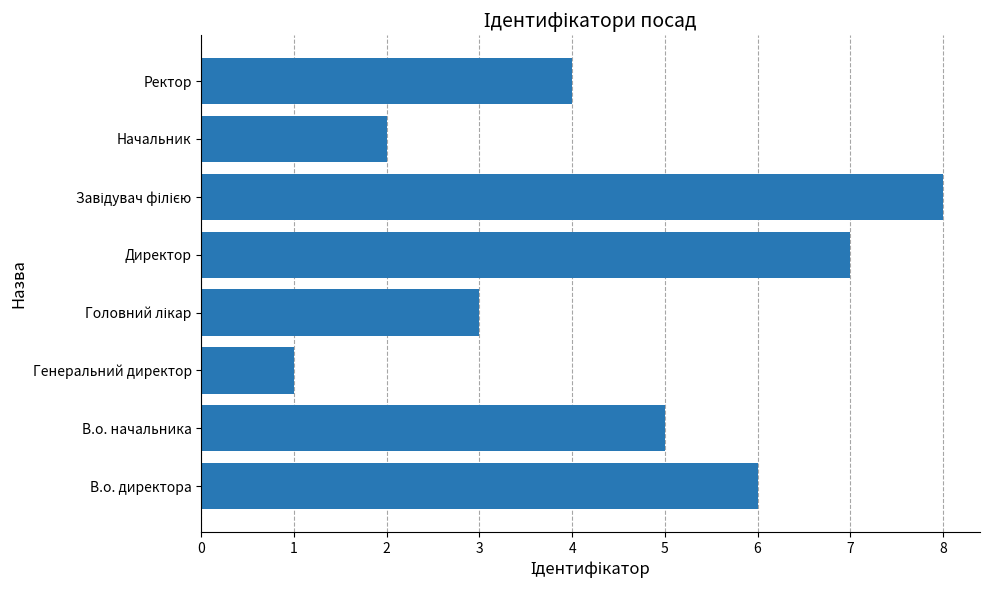

Reading top to bottom, transcribe all the data shown in this chart.

4	2	8	7	3	1	5	6